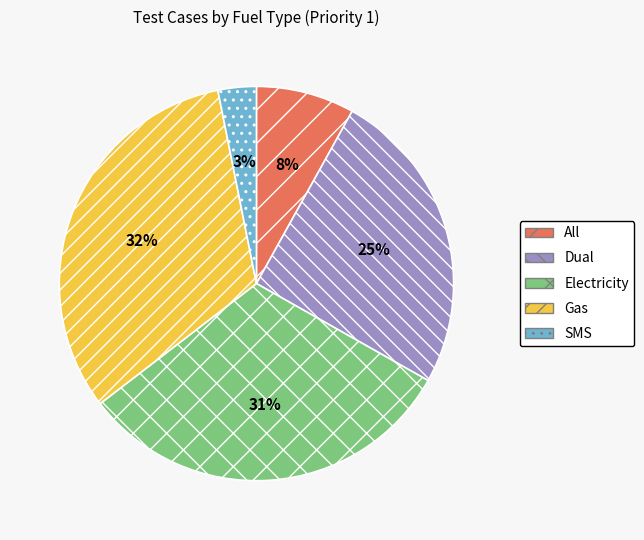

To the nearest percent, what is the average slice percentage?

20%